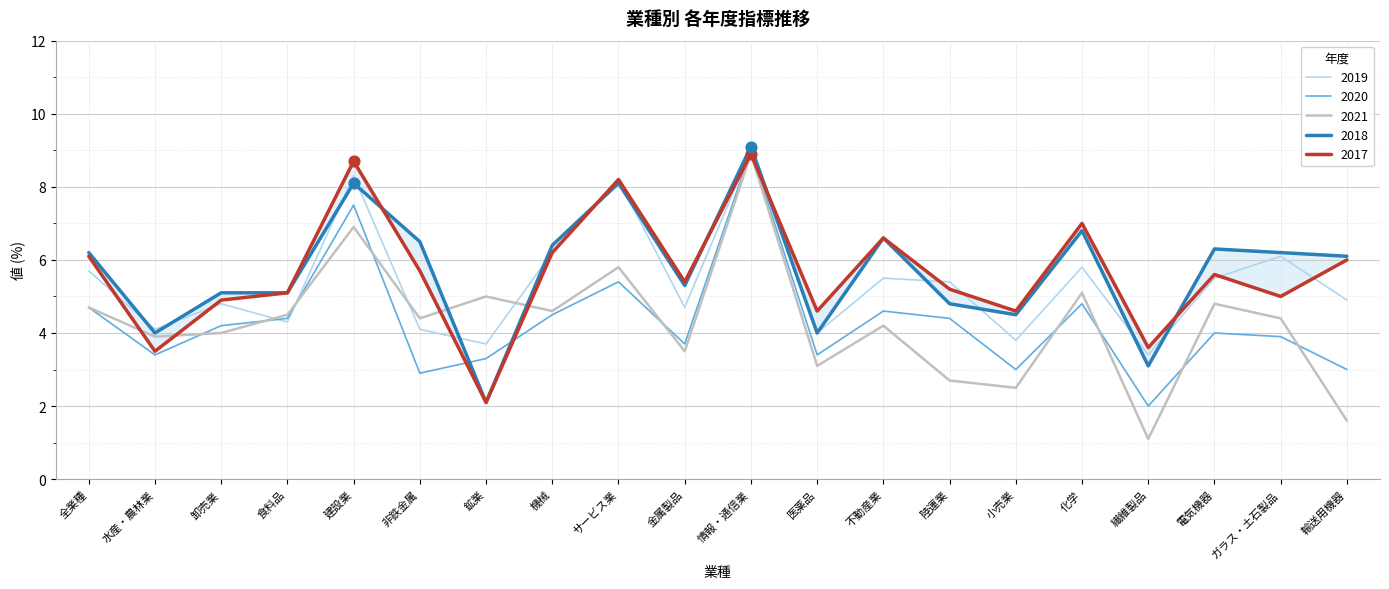

Which series contains the highest Y value?

2018